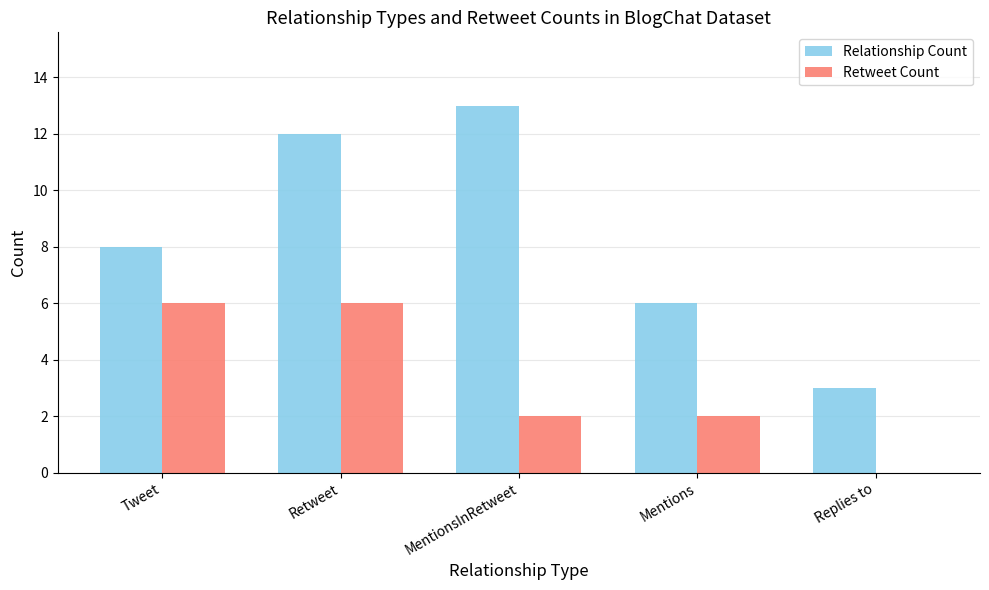

Count the number of data series in this chart.

2